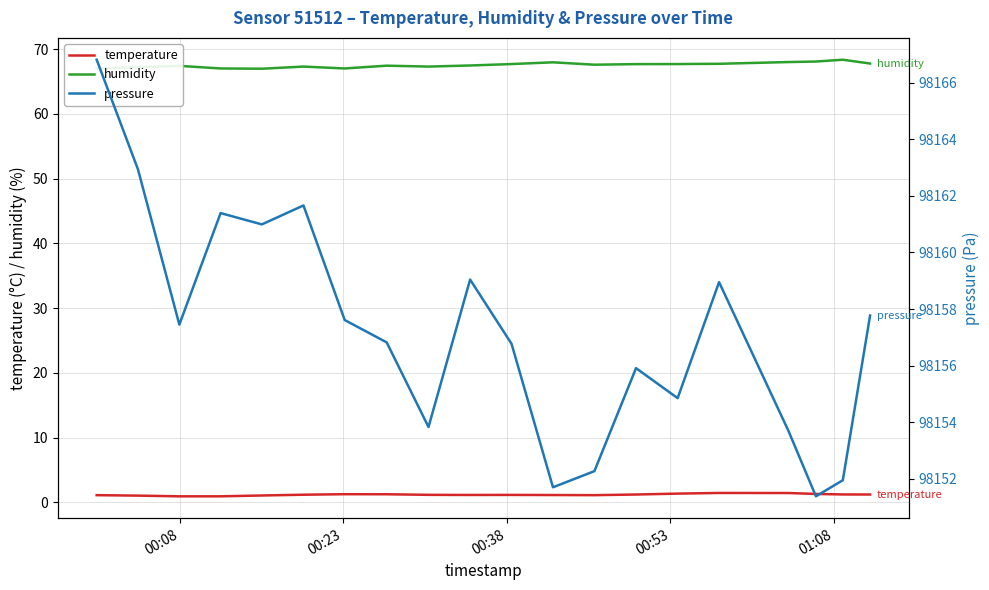

What is the maximum value for pressure?

98166.8